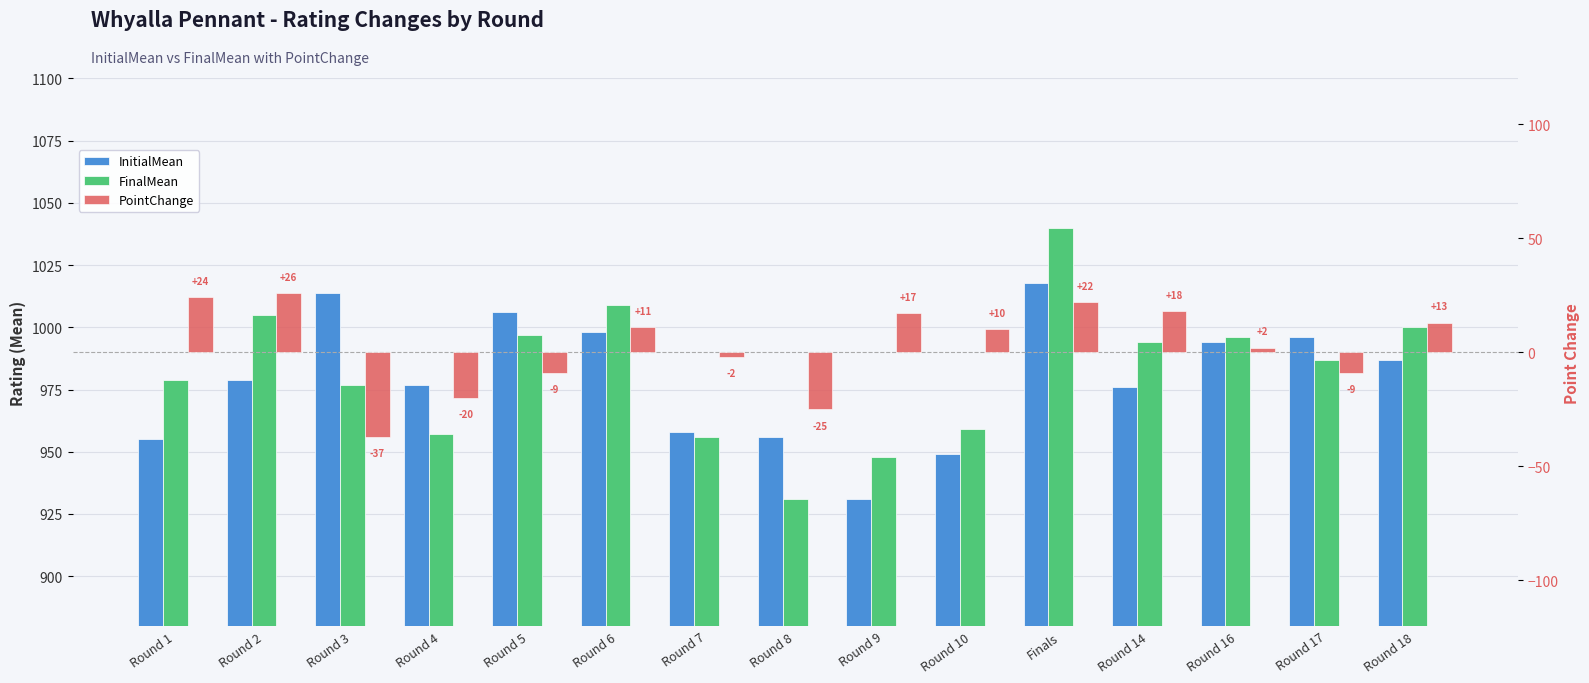

Does the chart contain any negative values?

Yes